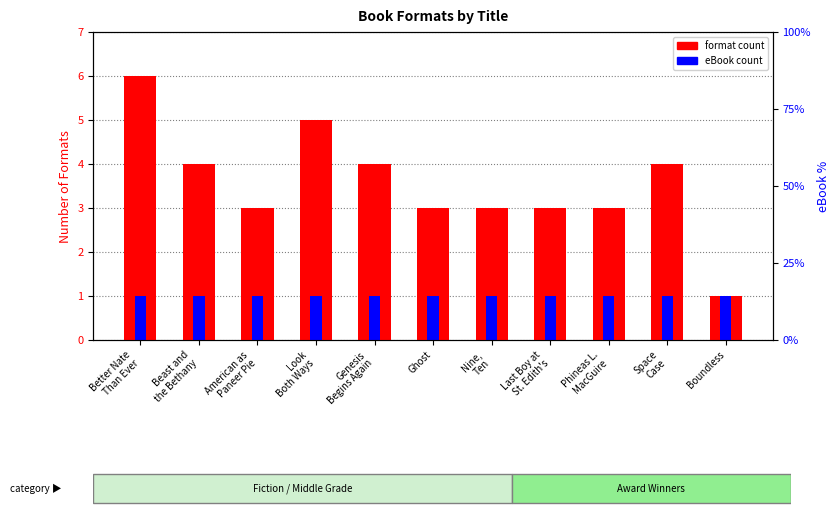

Is the value of format count at Genesis
Begins Again greater than the value of eBook count at Look
Both Ways?

Yes